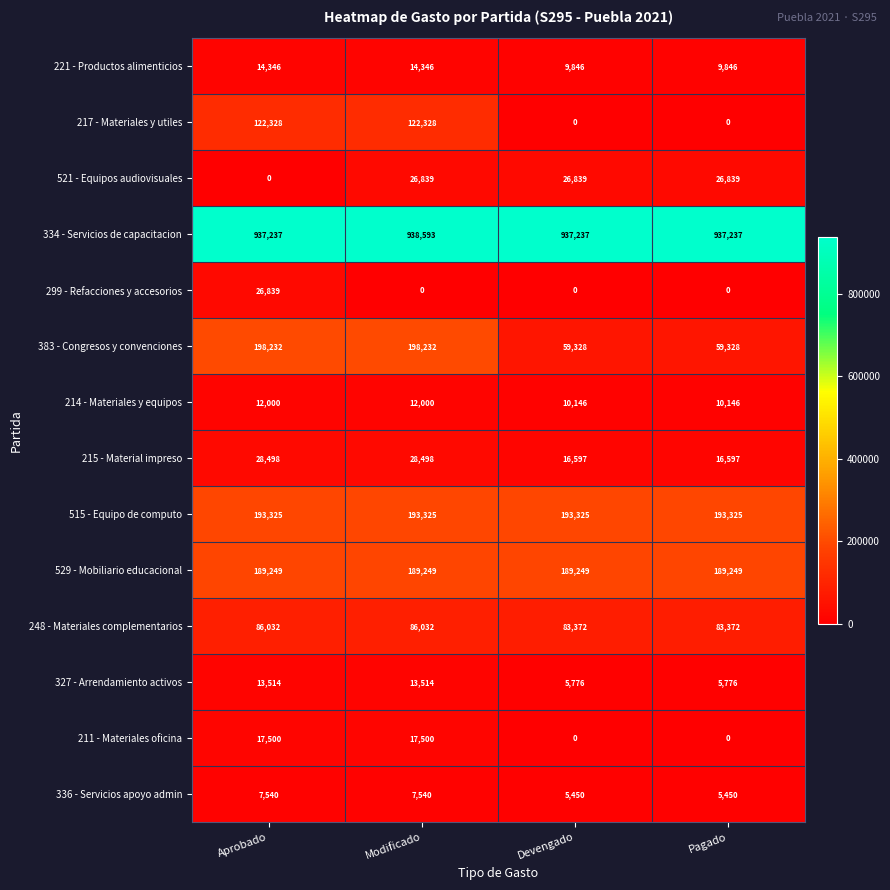

What is the minimum value for 248 - Materiales complementarios?

83372